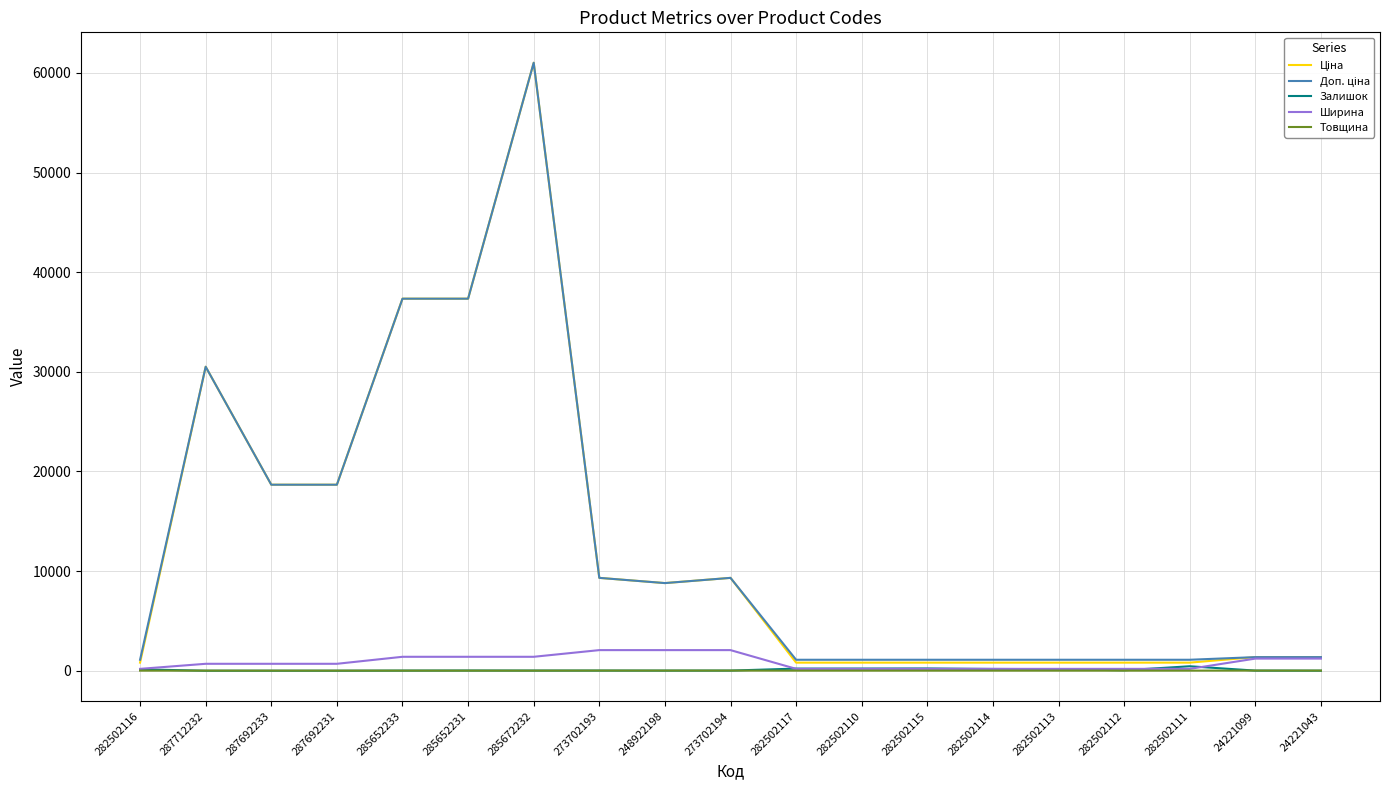

Is it true that Залишок equals 15.0 at 273702194?

True